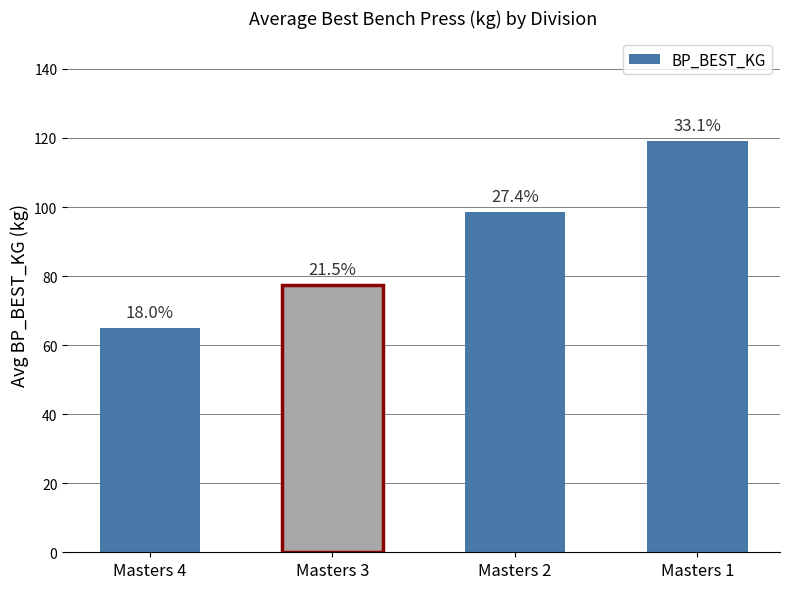

What is the difference between the values at Masters 4 and Masters 2?

33.7